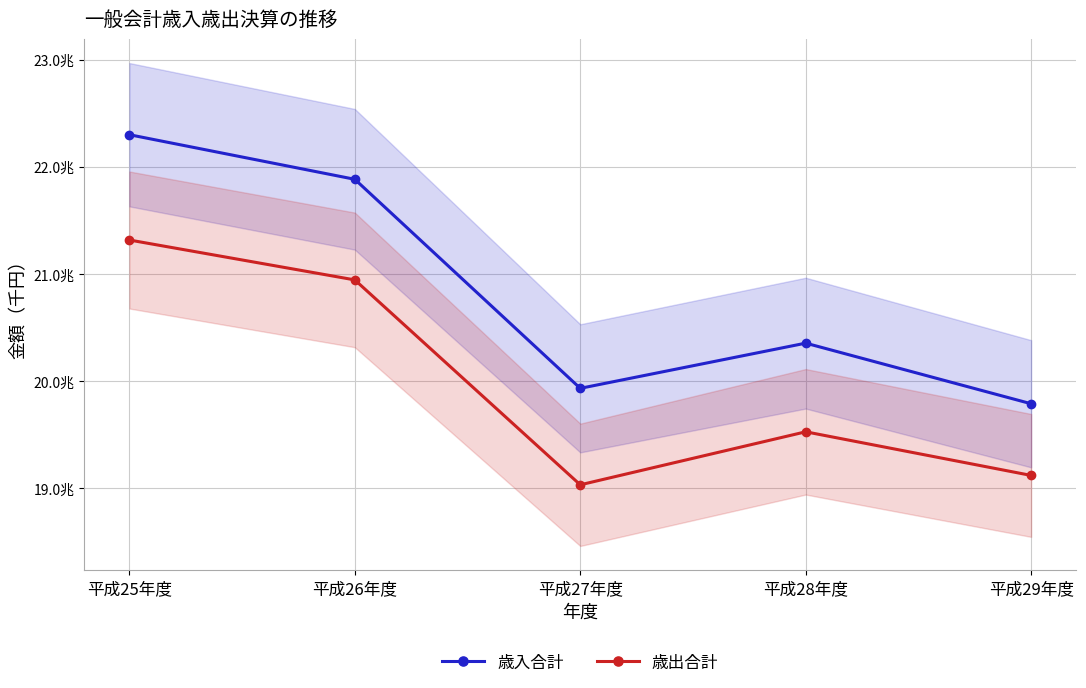

At which label does 歳入合計 first exceed 20352814769?

平成25年度